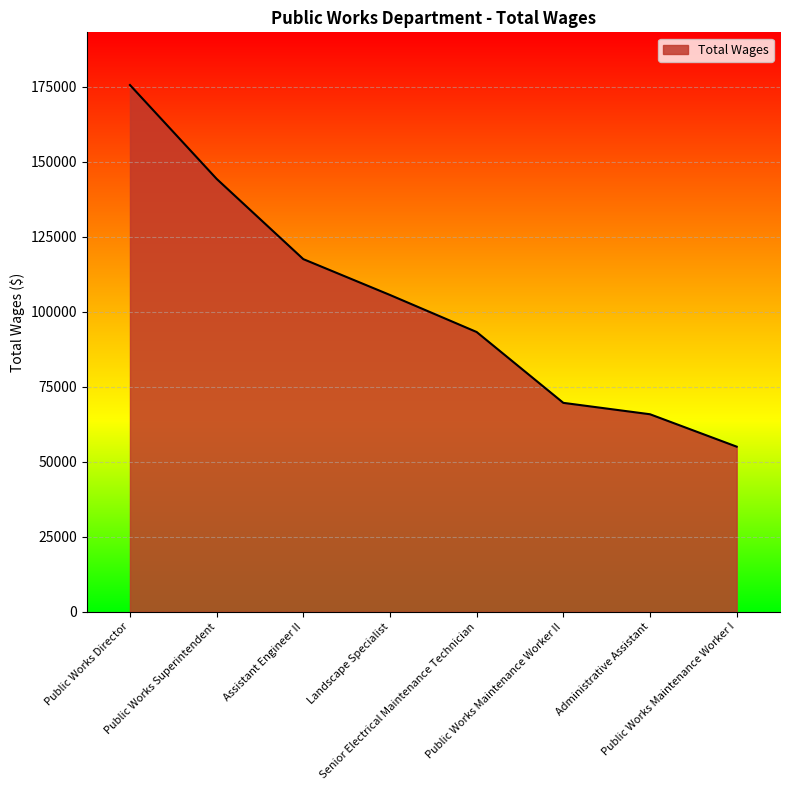

What position from the left is Public Works Director?

1